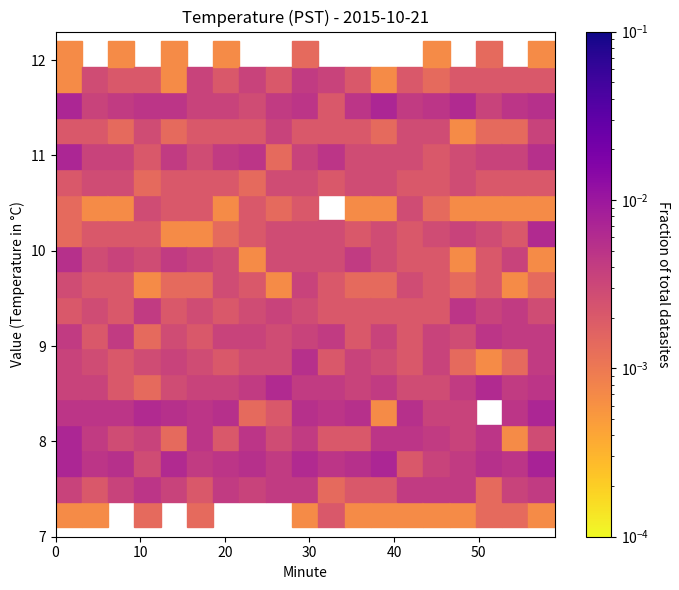

What is the range of Y values (max minus min)?

0.6